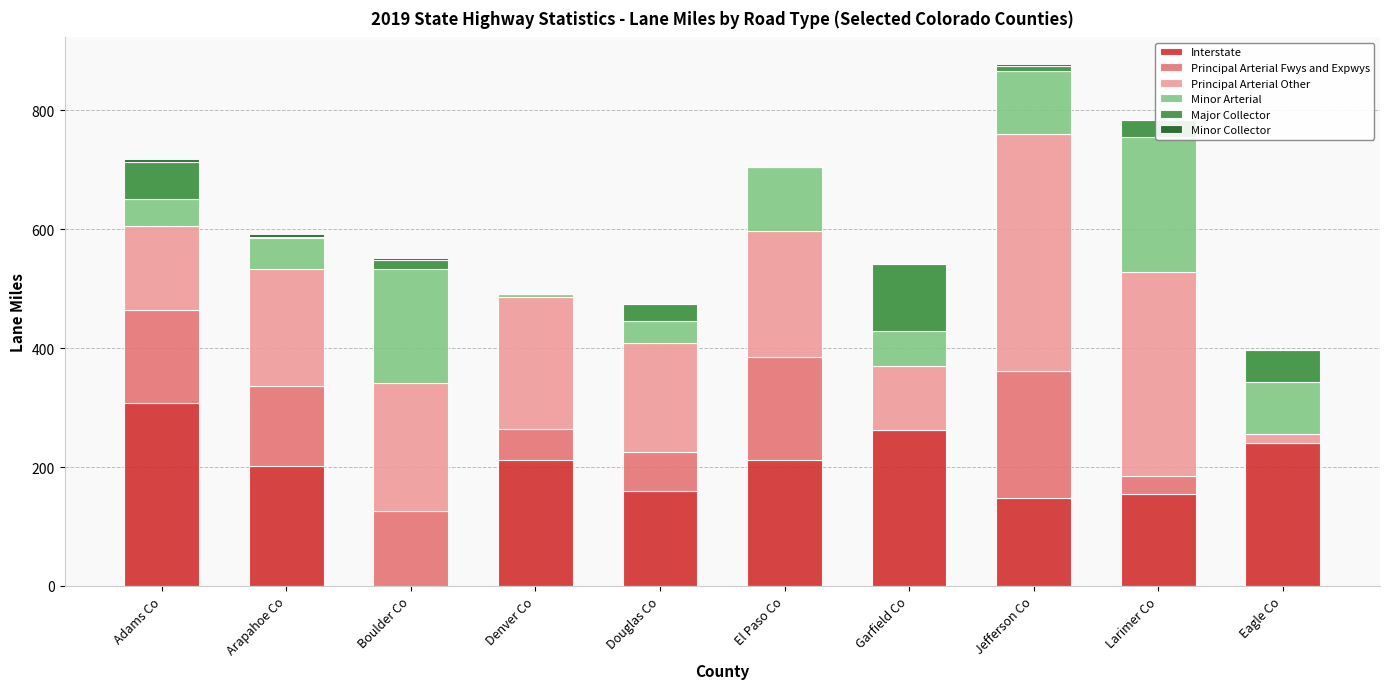

What position from the left is Arapahoe Co?

2